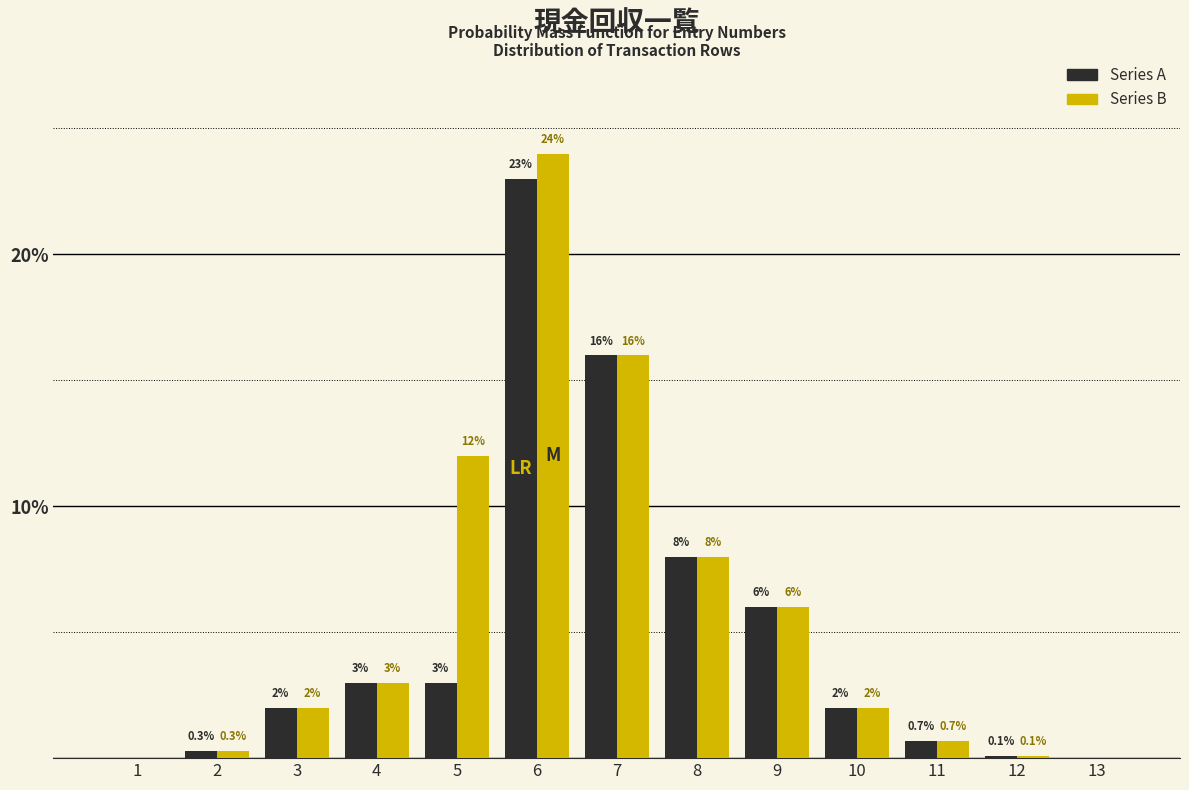

Reading left to right, list all the values displayed in this chart.

Series A: 1=0.0	2=0.3	3=2.0	4=3.0	5=3.0	6=23.0	7=16.0	8=8.0	9=6.0	10=2.0	11=0.7	12=0.1	13=0.0
Series B: 1=0.0	2=0.3	3=2.0	4=3.0	5=12.0	6=24.0	7=16.0	8=8.0	9=6.0	10=2.0	11=0.7	12=0.1	13=0.0